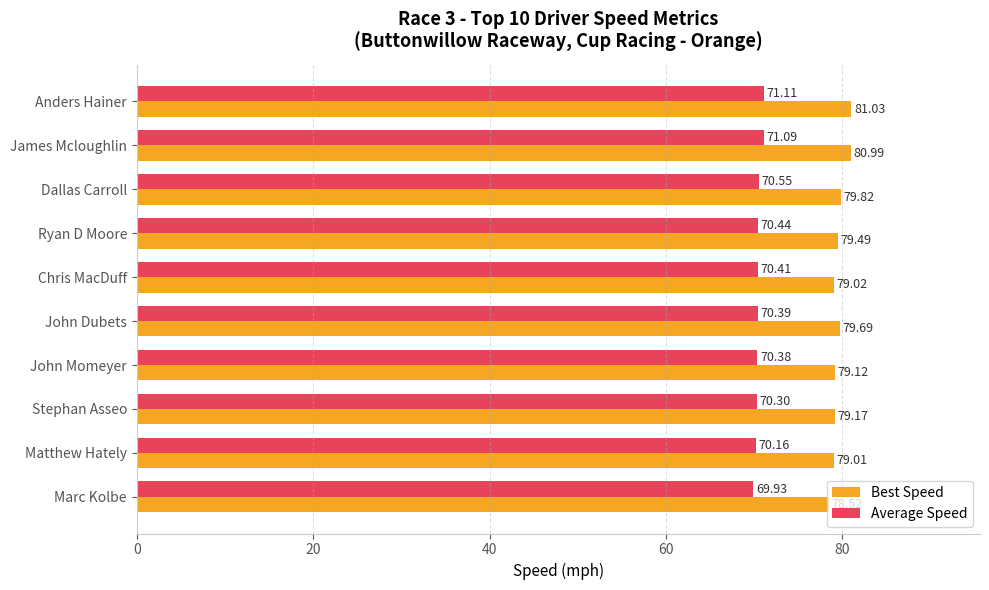

Rank the categories by Best Speed value from highest to lowest.

Anders Hainer, James Mcloughlin, Dallas Carroll, John Dubets, Ryan D Moore, Stephan Asseo, John Momeyer, Chris MacDuff, Matthew Hately, Marc Kolbe